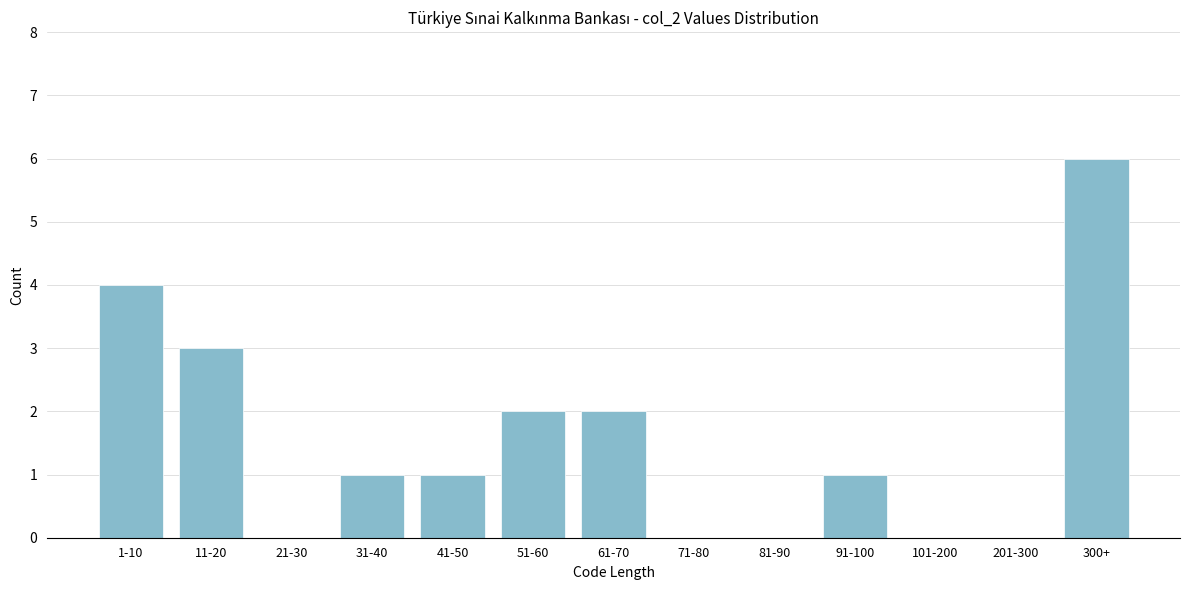

Reading left to right, transcribe all the data shown in this chart.

1-10=4	11-20=3	21-30=0	31-40=1	41-50=1	51-60=2	61-70=2	71-80=0	81-90=0	91-100=1	101-200=0	201-300=0	300+=6